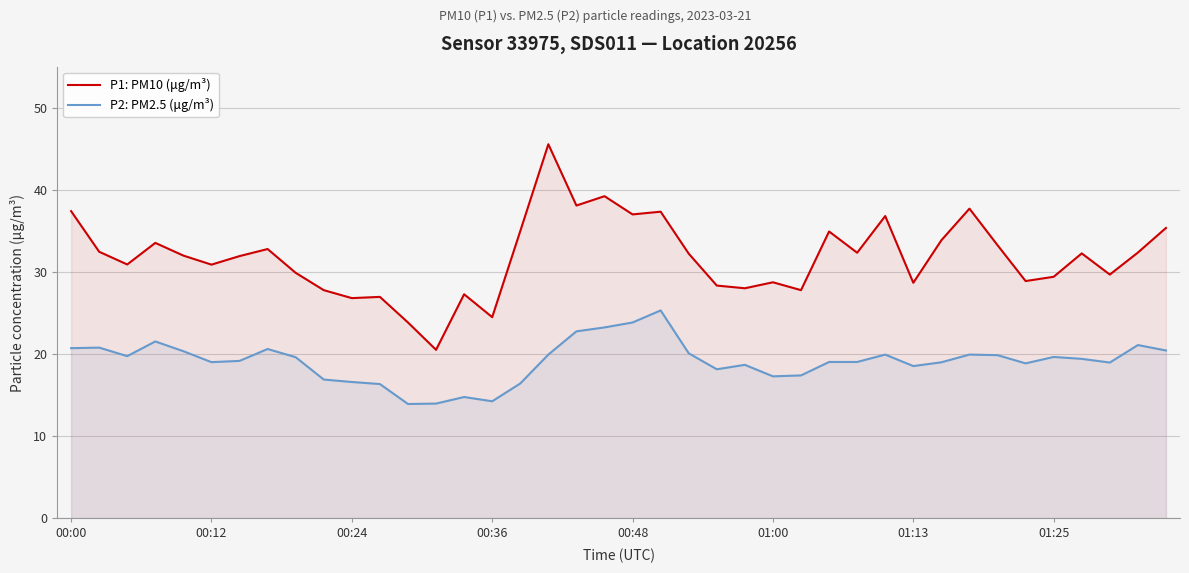

What is the total value across all series at 21?

62.6